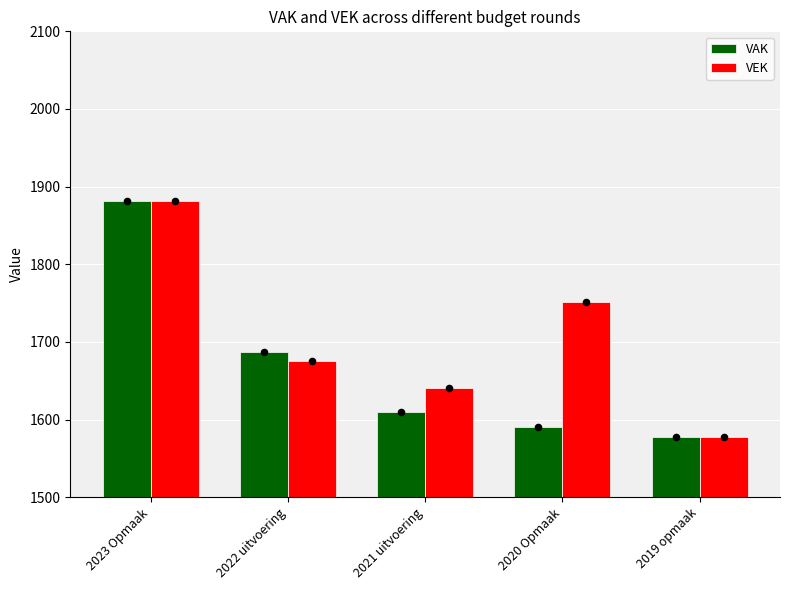

Which series contains the lowest Y value?

VAK